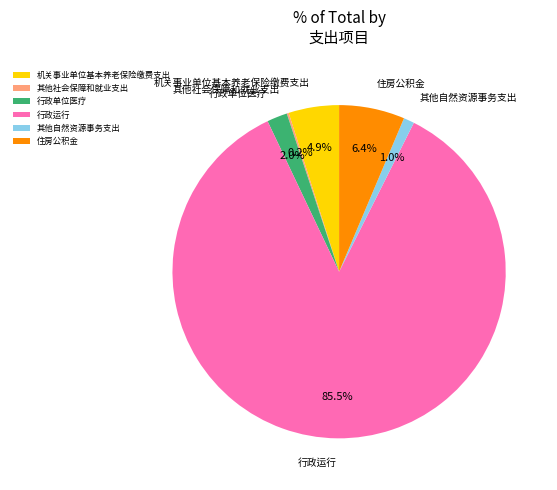

Which category has the biggest portion of the pie?

行政运行